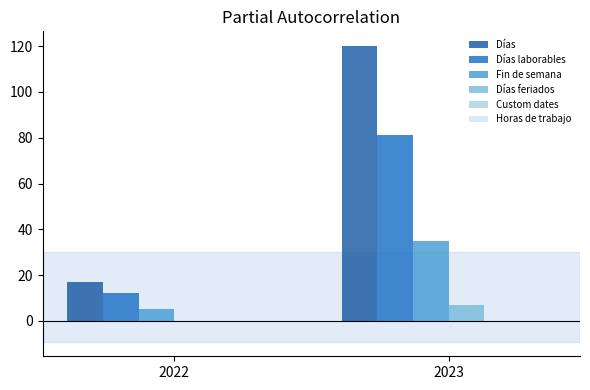

Reading left to right, what are all the values shown in this chart?

Días: 2022=17	2023=120
Días laborables: 2022=12	2023=81
Fin de semana: 2022=5	2023=35
Días feriados: 2022=0	2023=7